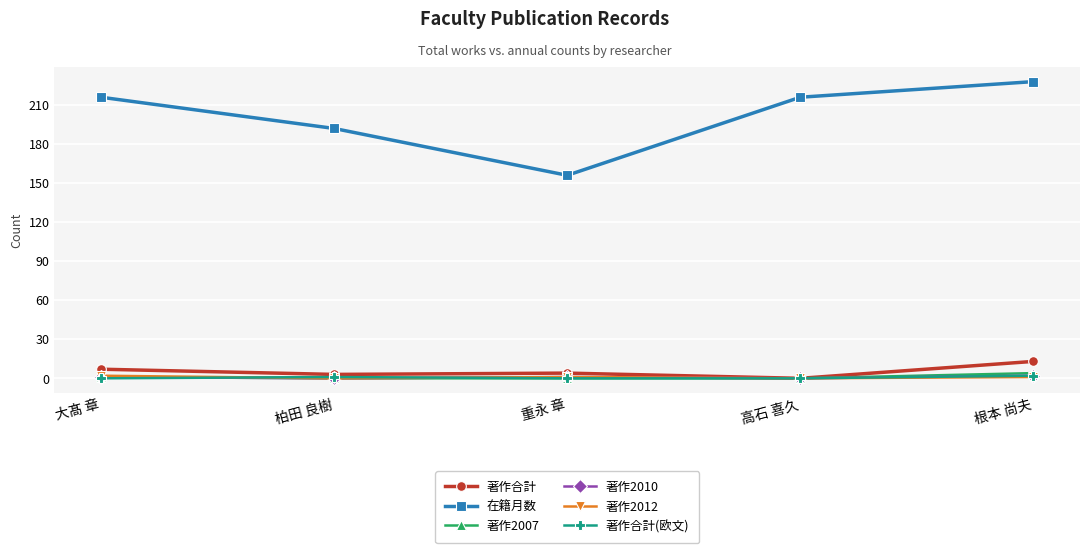

True or false: 在籍月数 has a value of 209 at 重永 章.

False